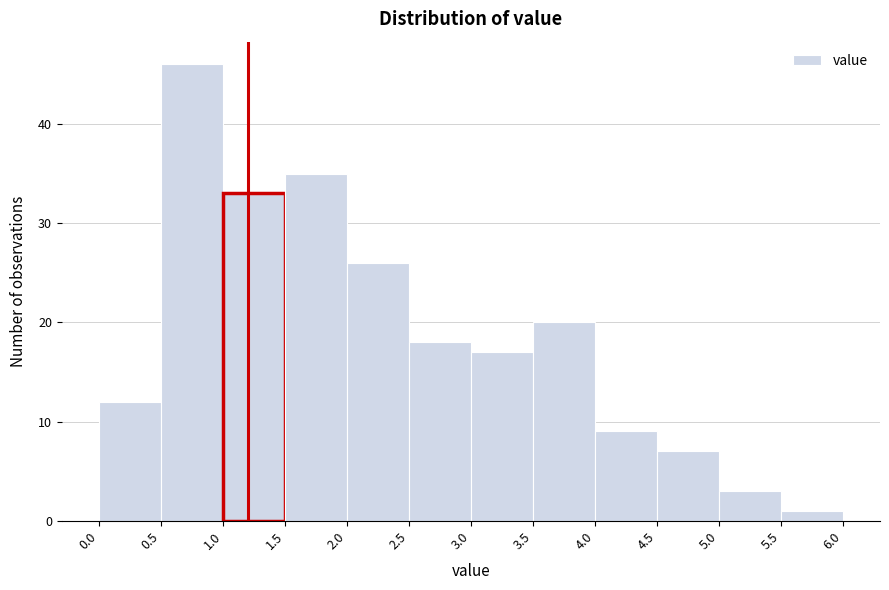

Reading left to right, transcribe this chart: for each bar, give the range it covers on the x-axis and its height. The values are not printed on the chart, so give them approximately, as read against the axis.

0.0 to 0.5: 12
0.5 to 1.0: 46
1.0 to 1.5: 33
1.5 to 2.0: 35
2.0 to 2.5: 26
2.5 to 3.0: 18
3.0 to 3.5: 17
3.5 to 4.0: 20
4.0 to 4.5: 9
4.5 to 5.0: 7
5.0 to 5.5: 3
5.5 to 6.0: 1